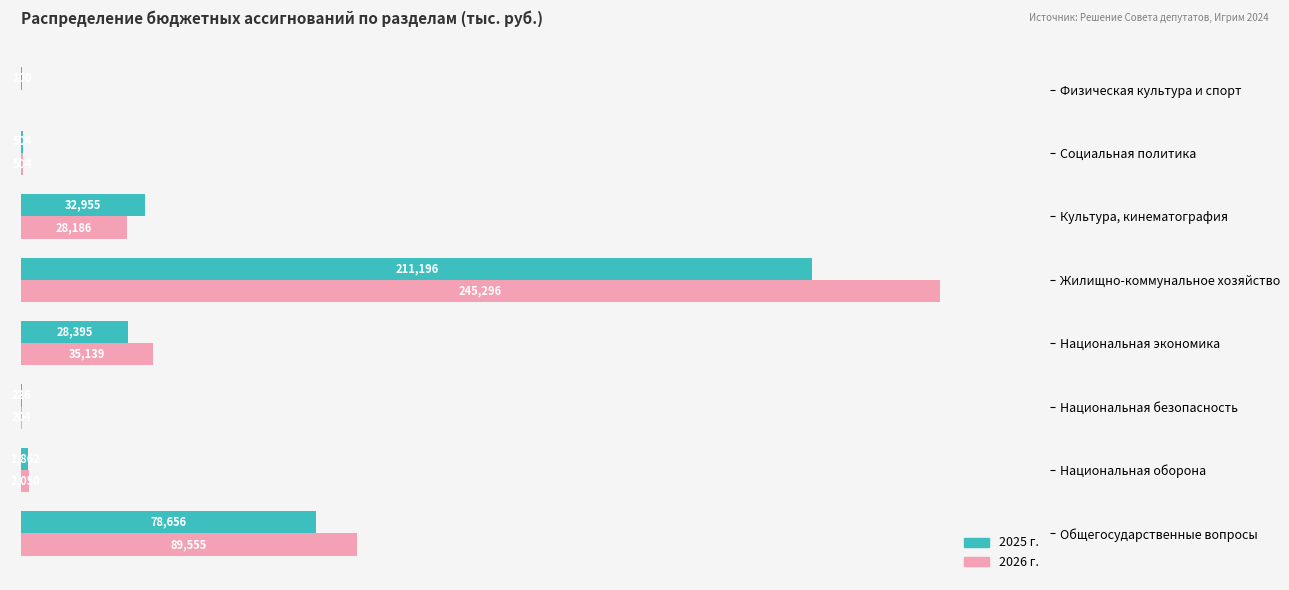

At which label does 2026 г. reach its peak?

Жилищно-коммунальное хозяйство